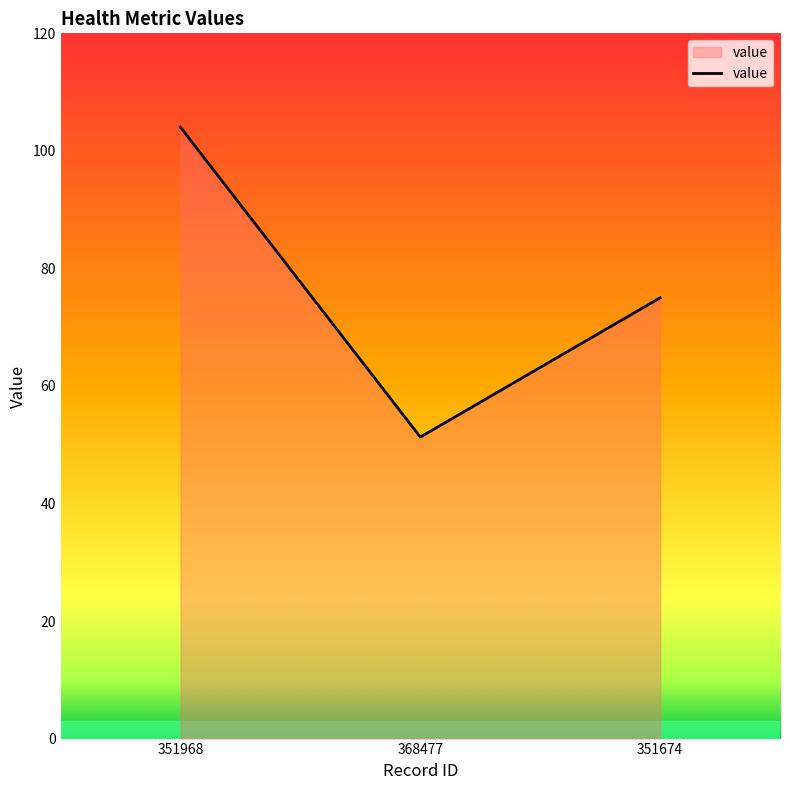

What is the difference between the maximum and second lowest values?

29.0